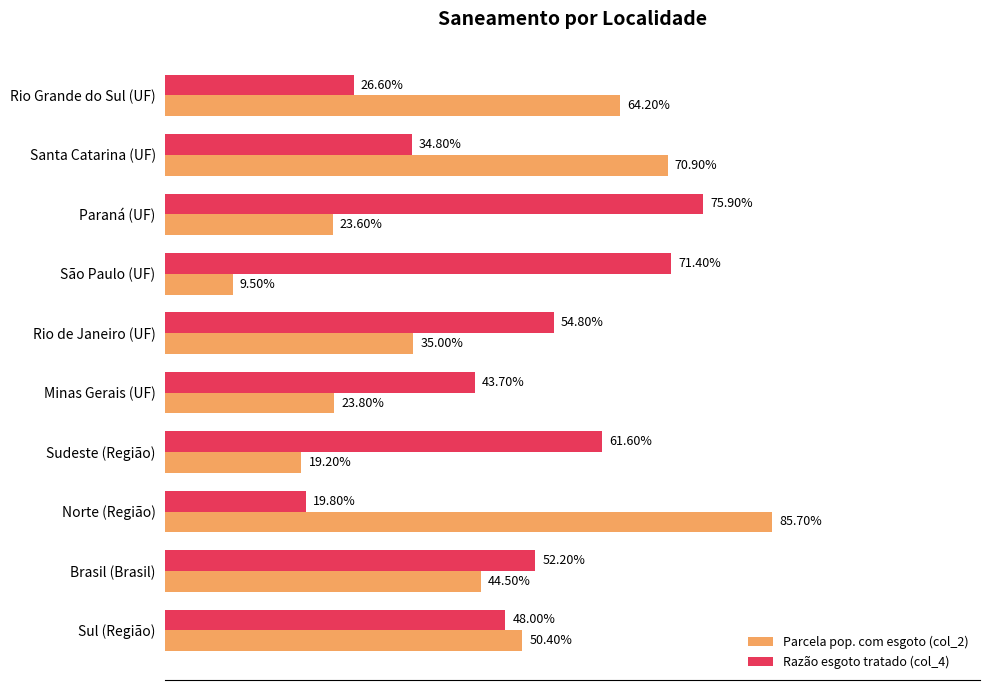

Count the number of data series in this chart.

2